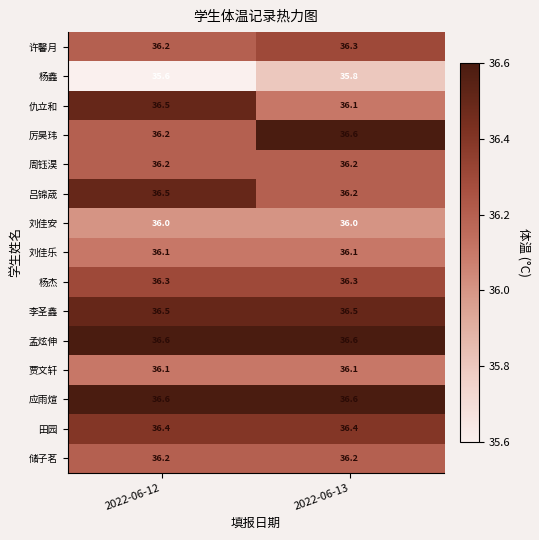

What is the highest value of the 杨鑫 series?

35.8